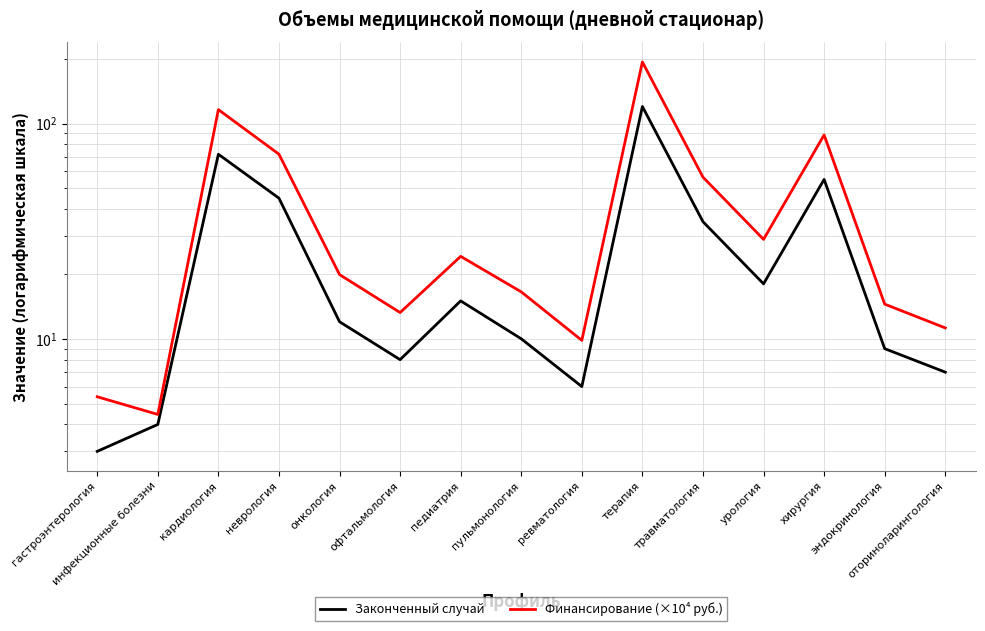

Does the chart display data point markers on the line(s)?

No